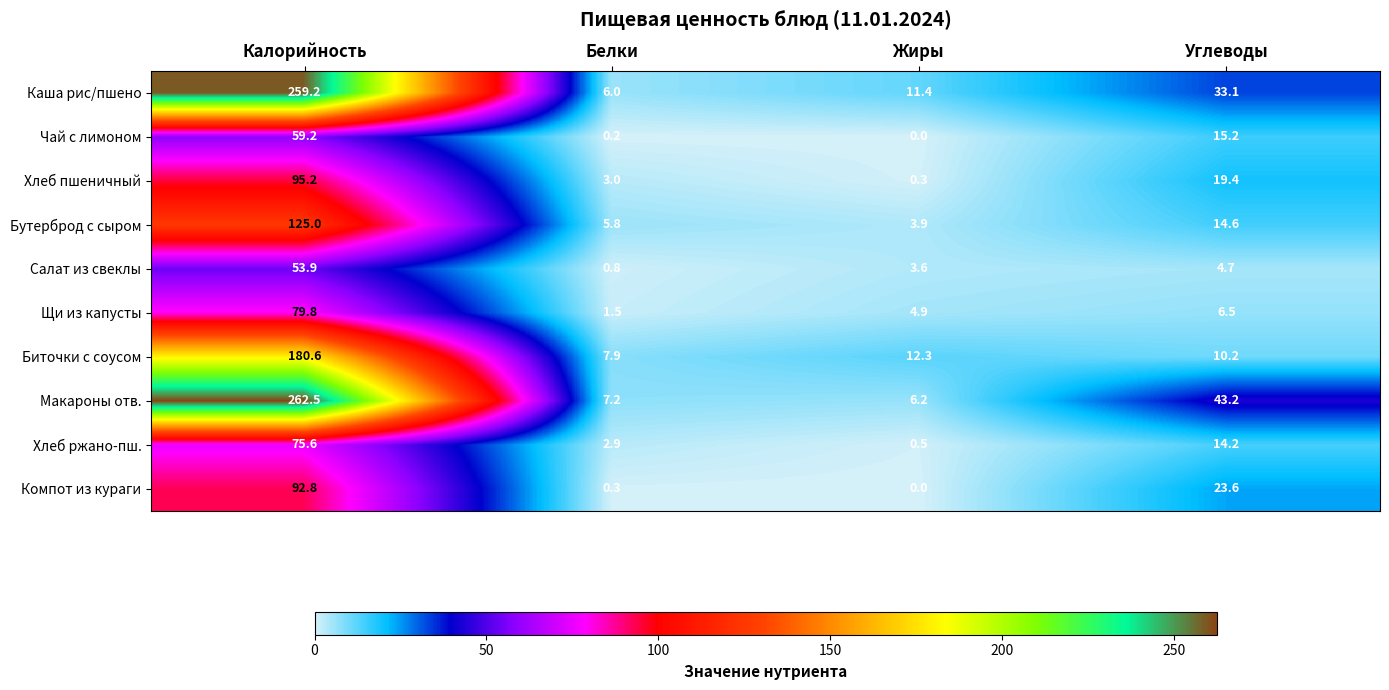

At which category does the chart reach its peak across all series?

Калорийность